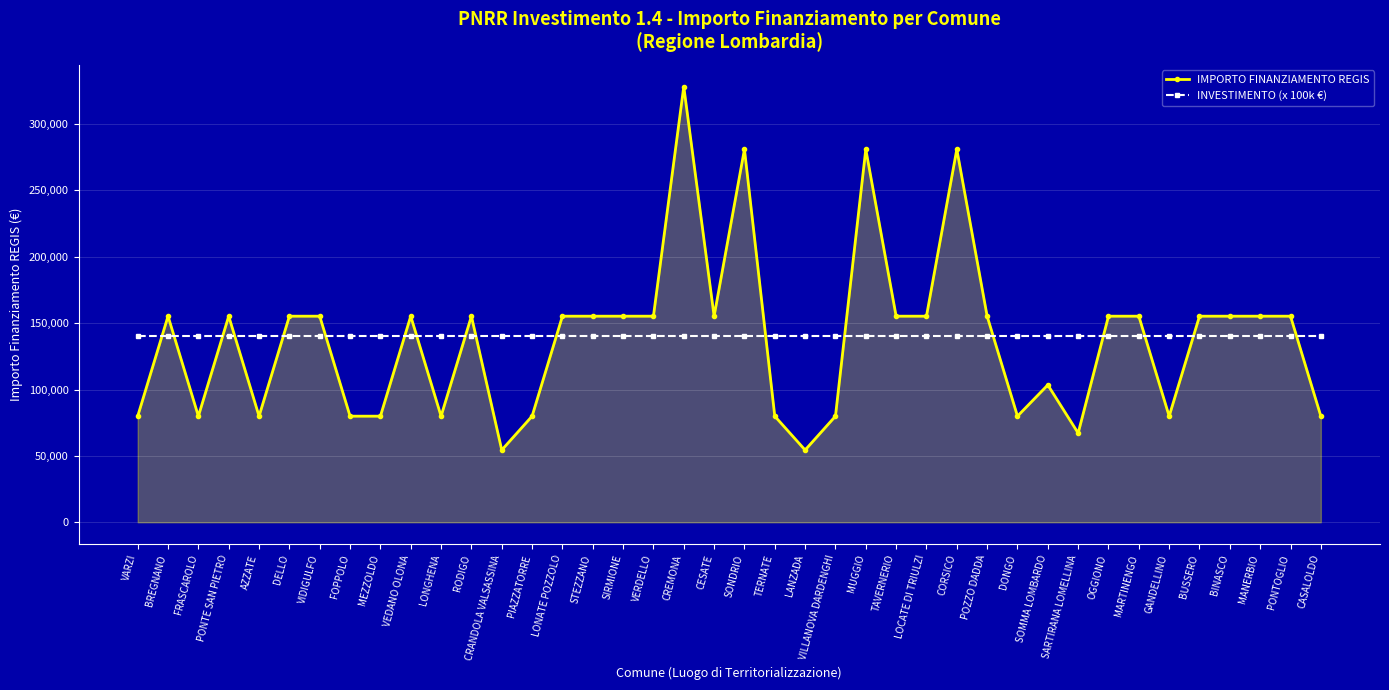

At which category does IMPORTO FINANZIAMENTO REGIS reach its first local peak?

BREGNANO